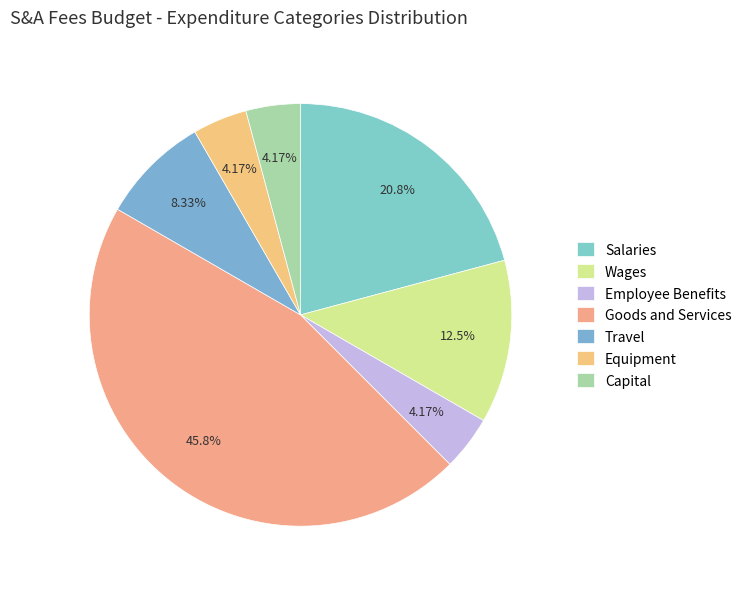

How many slices are in this pie chart?

7